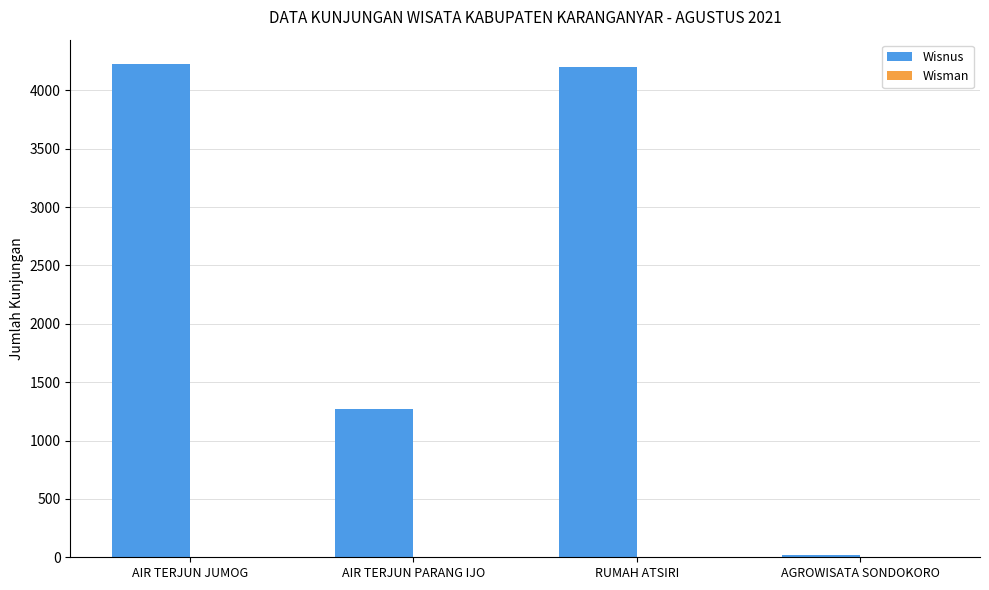

What is the label of the 1st bar from the right?

AGROWISATA SONDOKORO